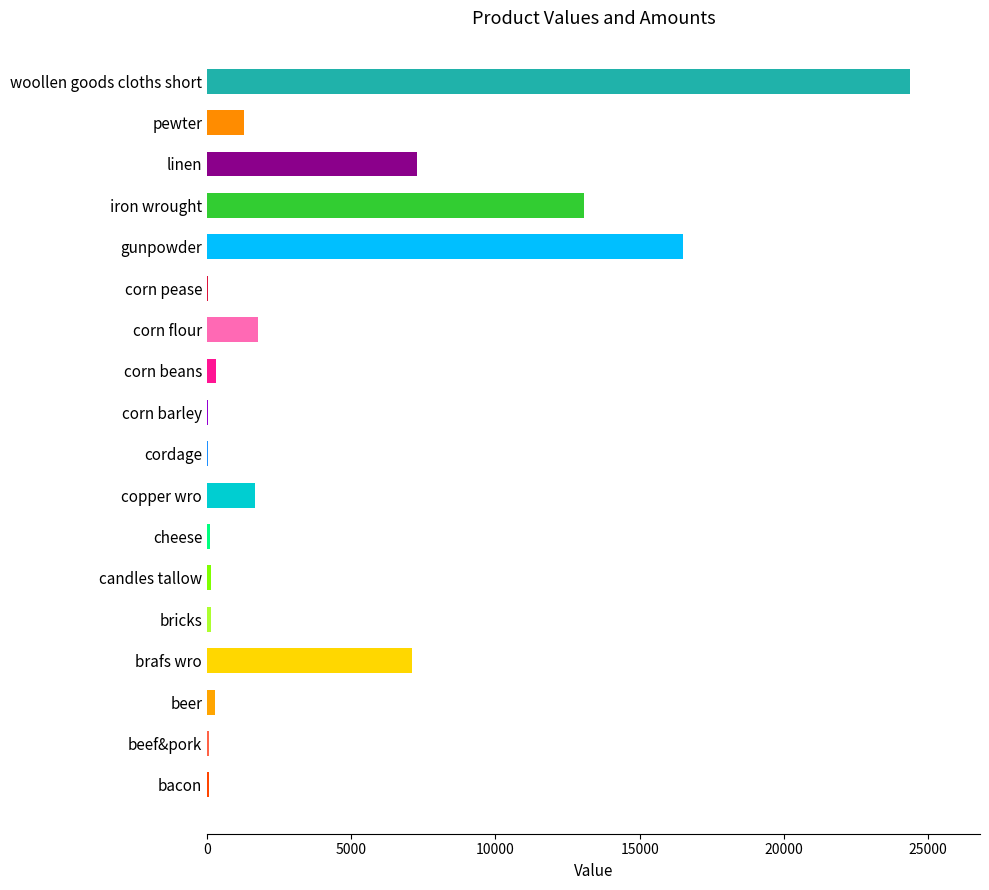

What is the sum of all values?

74221